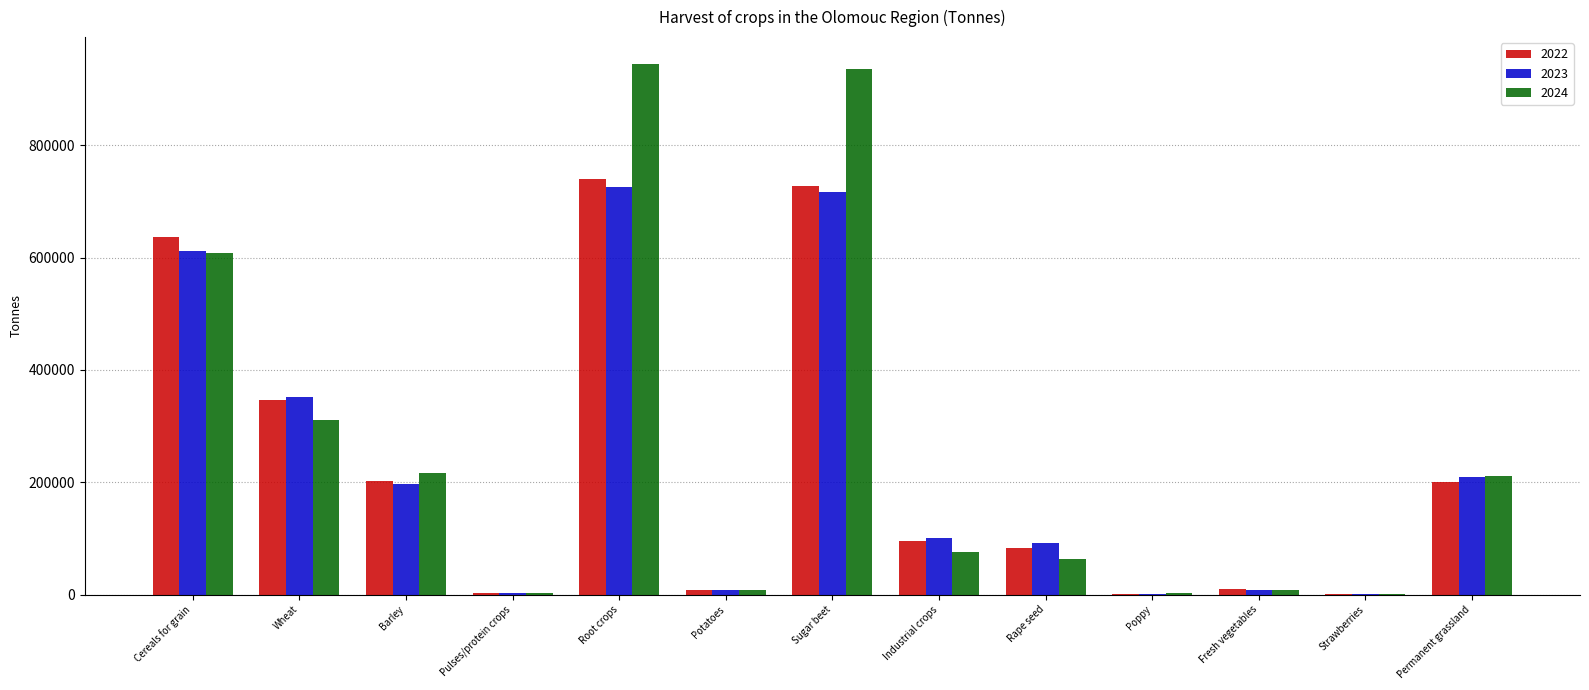

Is it true that 2023 equals 351517.1 at Wheat?

True